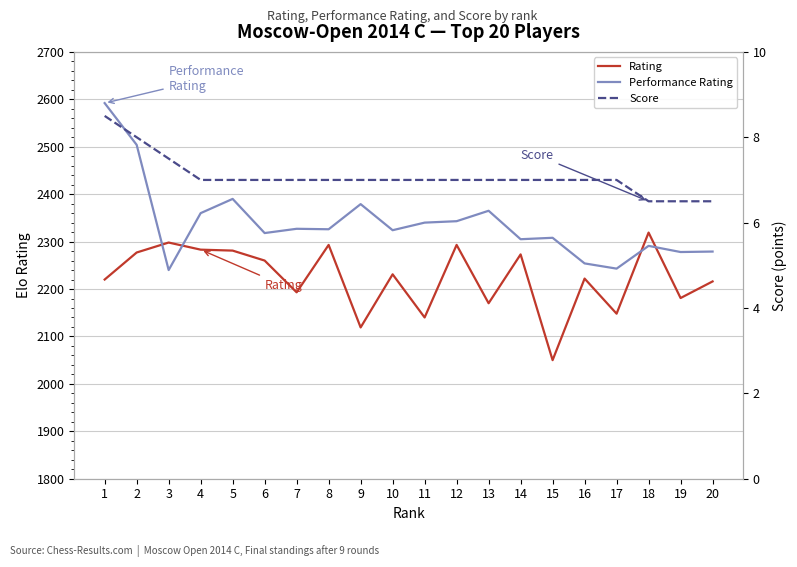

Between 17 and 12, which is larger?

12